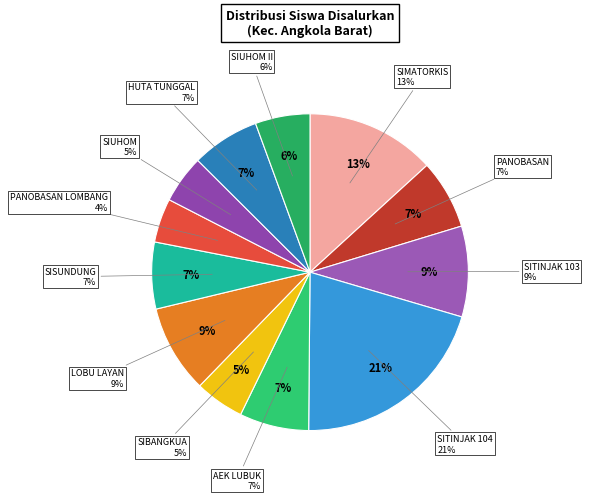

How many segments does this pie chart have?

12